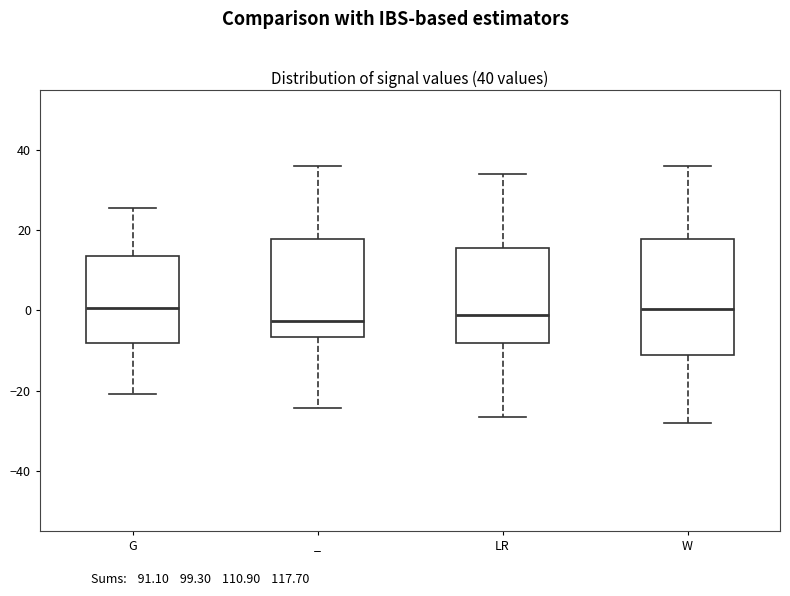

Comparing the boxes themselves (not the whiskers), which one is the tallest?

W